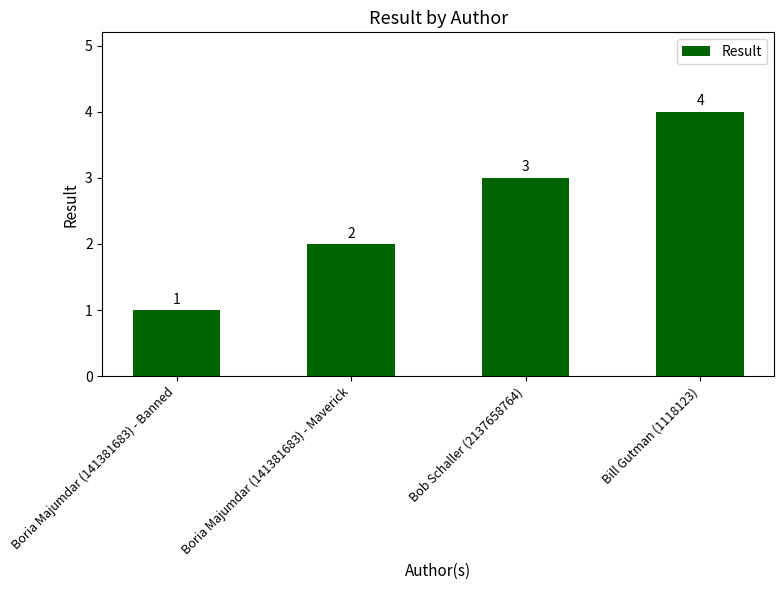

What is the approximate value at Boria Majumdar (141381683) - Banned?

1